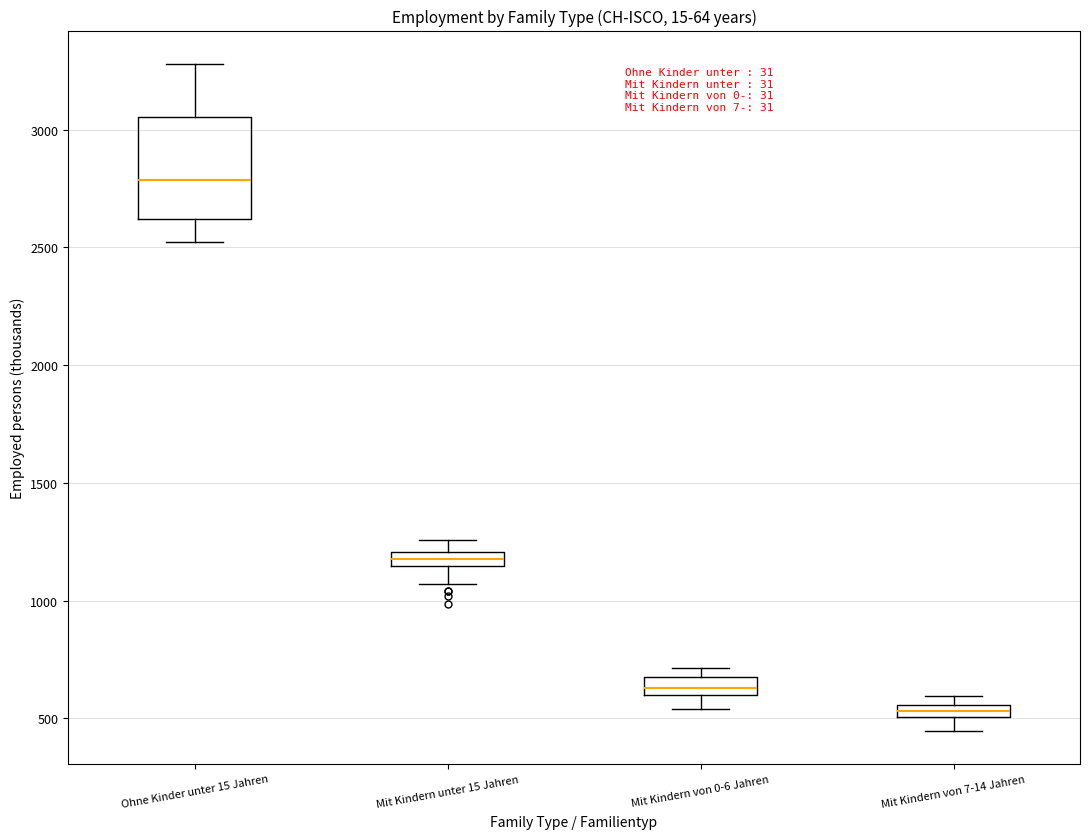

Which box's median line is the lowest?

Mit Kindern von 7-14 Jahren